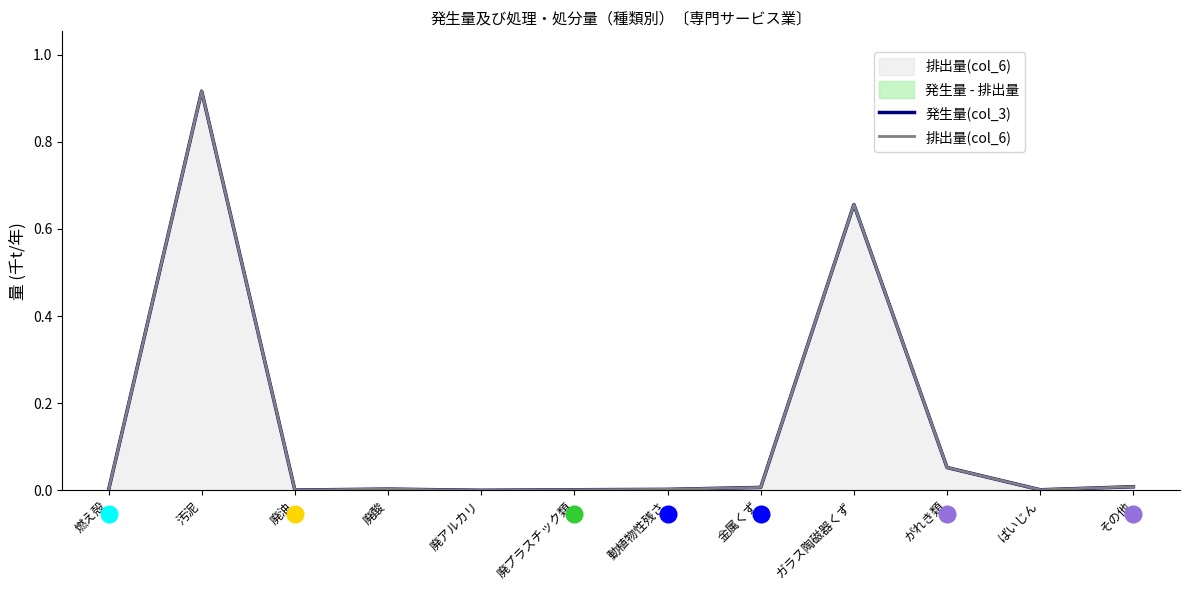

True or false: 発生量(col_3) and 排出量(col_6) cross at least once.

False